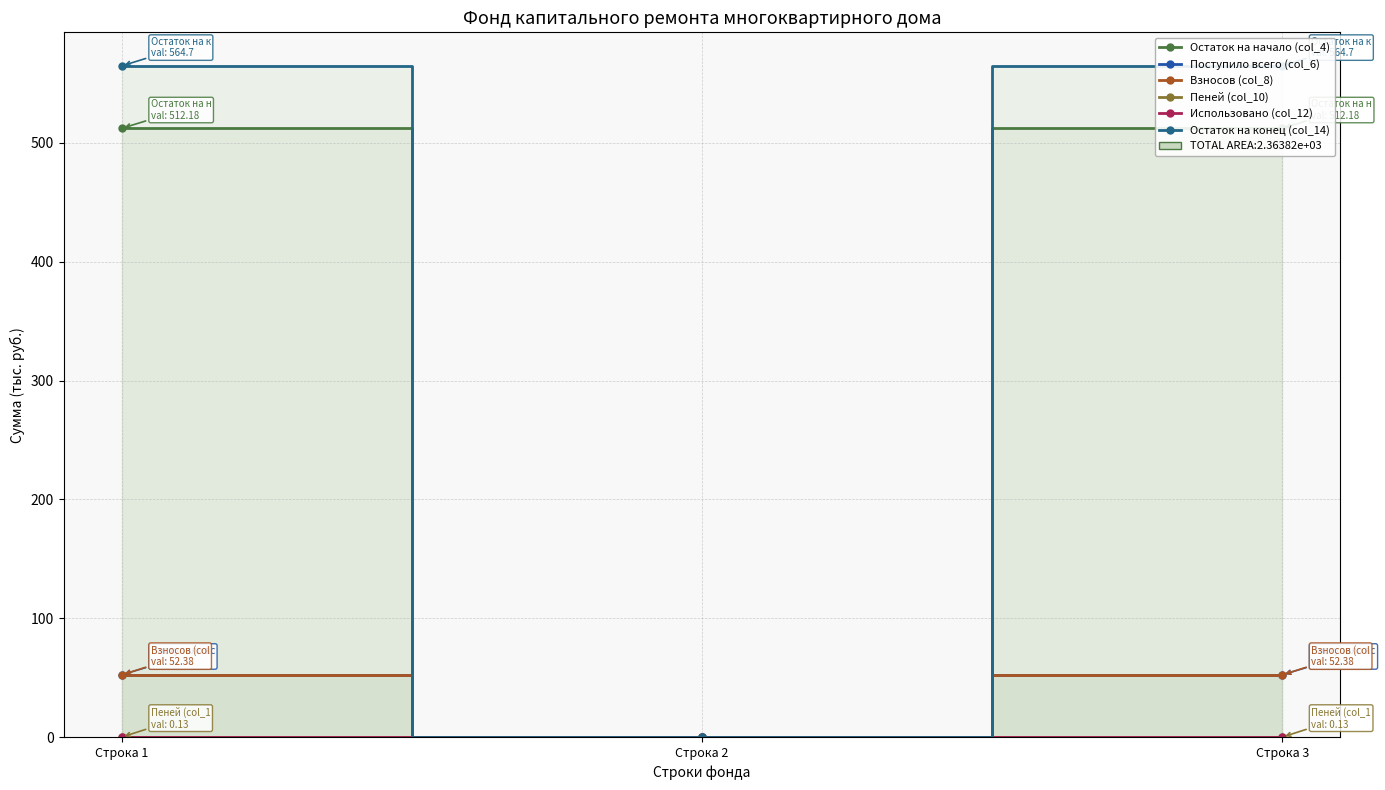

What is the spread (max minus min) of values at Строка 1?

564.7